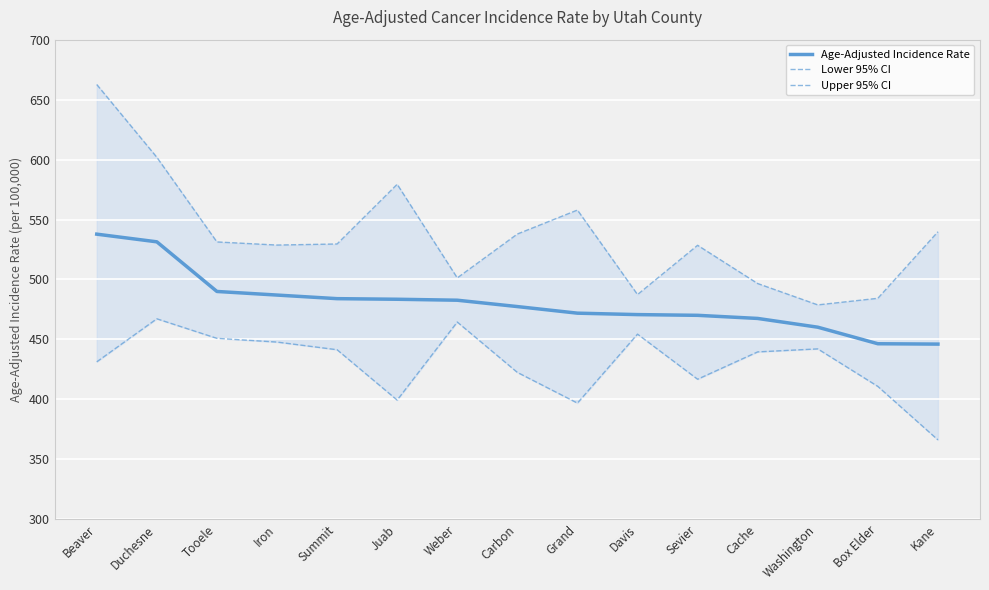

Reading left to right, transcribe all the data shown in this chart.

Age-Adjusted Incidence Rate: 537.8	531.4	490.0	487.0	484.0	483.5	482.7	477.4	471.9	470.7	470.1	467.5	460.2	446.4	446.1
Lower 95% CI: 431.3	467.2	450.9	447.8	441.4	399.4	464.5	422.5	396.9	454.4	416.8	439.6	442.1	410.8	366.2
Upper 95% CI: 662.6	601.9	531.3	528.7	529.6	579.4	501.3	537.9	557.9	487.4	528.5	496.6	478.8	484.3	539.8